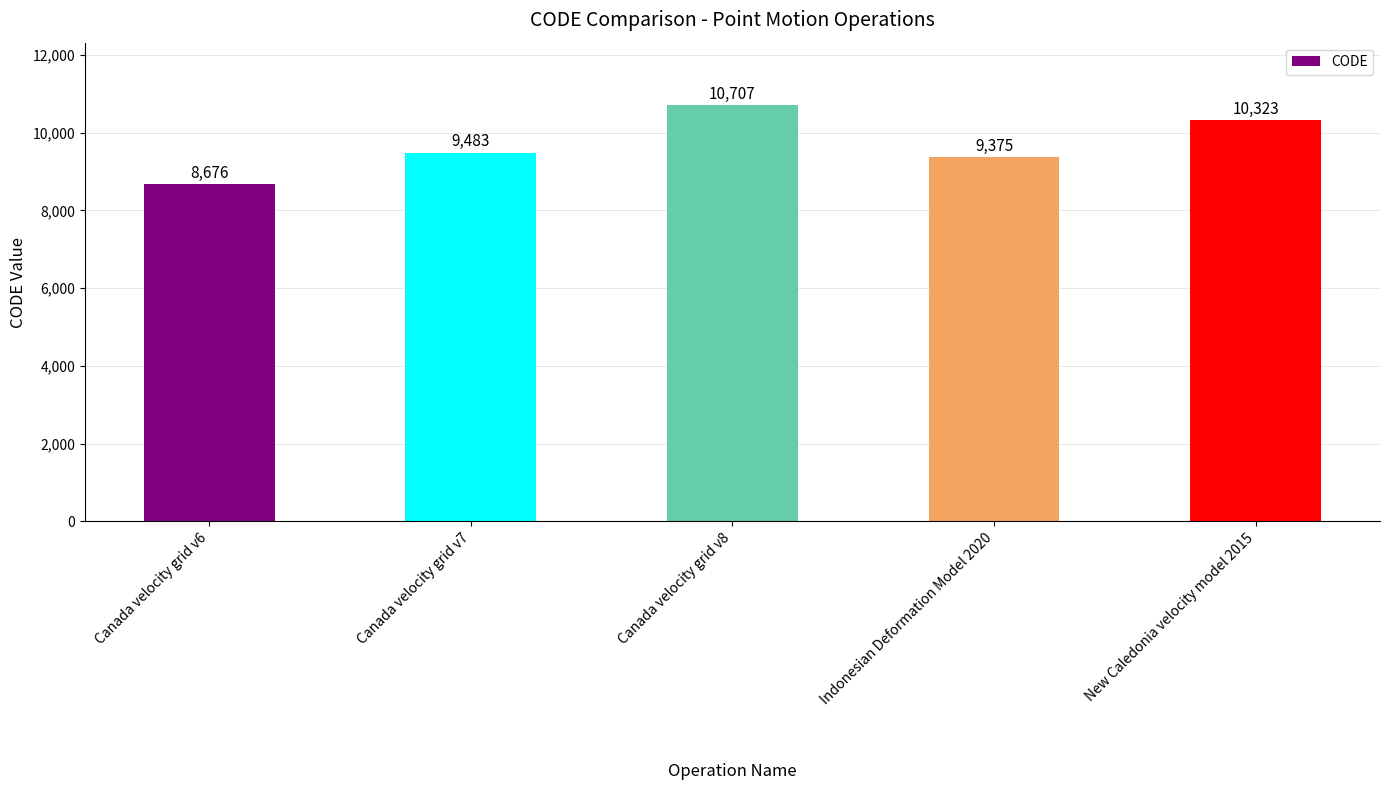

What position from the right is New Caledonia velocity model 2015?

1